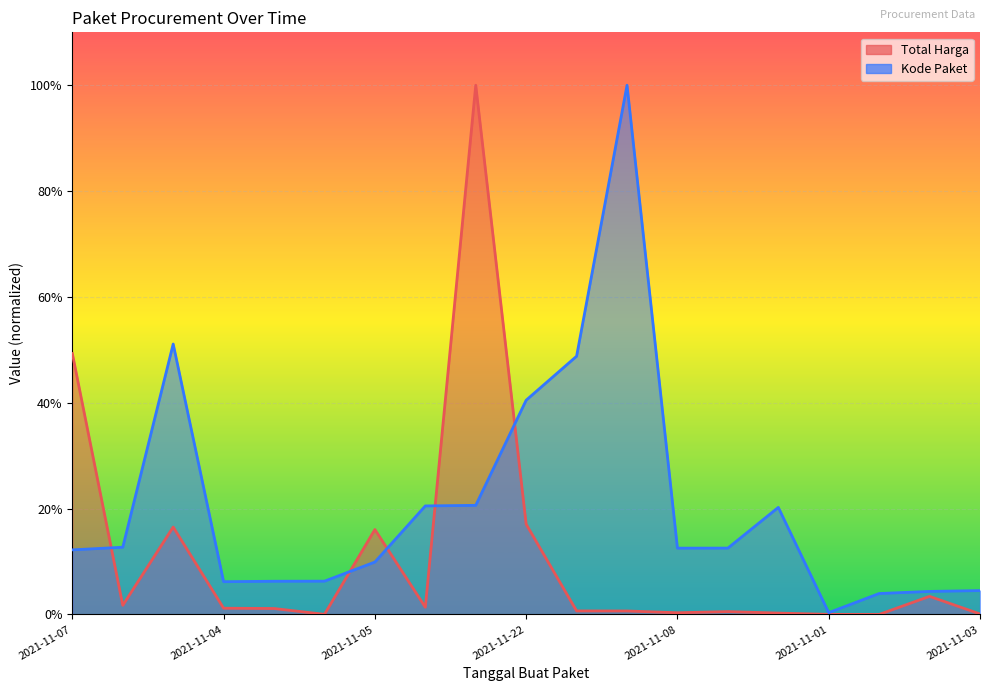

Reading left to right, transcribe all the data shown in this chart.

Total Harga: 0.5	0.0	0.2	0.0	0.0	0.0	0.2	0.0	1.0	0.2	0.0	0.0	0.0	0.0	0.0	0.0	0.0	0.0	0.0
Kode Paket: 0.1	0.1	0.5	0.1	0.1	0.1	0.1	0.2	0.2	0.4	0.5	1.0	0.1	0.1	0.2	0.0	0.0	0.0	0.0